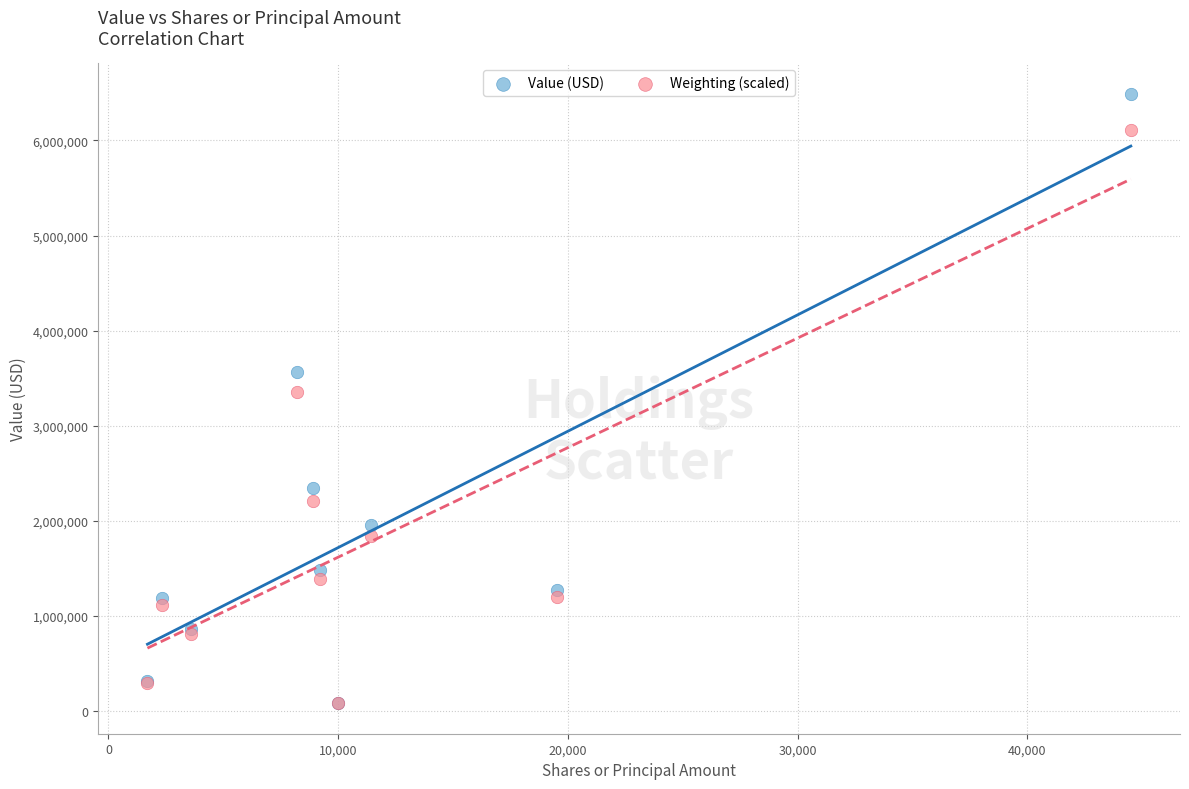

In the Weighting (scaled) series, what Y value is closest to 3097500?

3360000